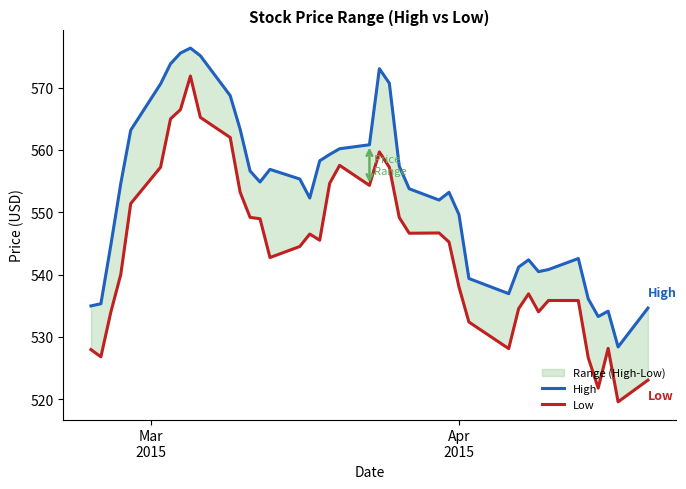

True or false: High has more than 0 interior local peaks.

True